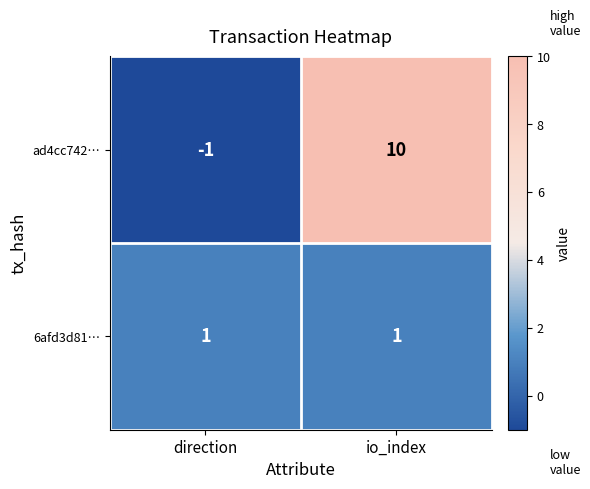

Which category has the highest value across all series?

io_index